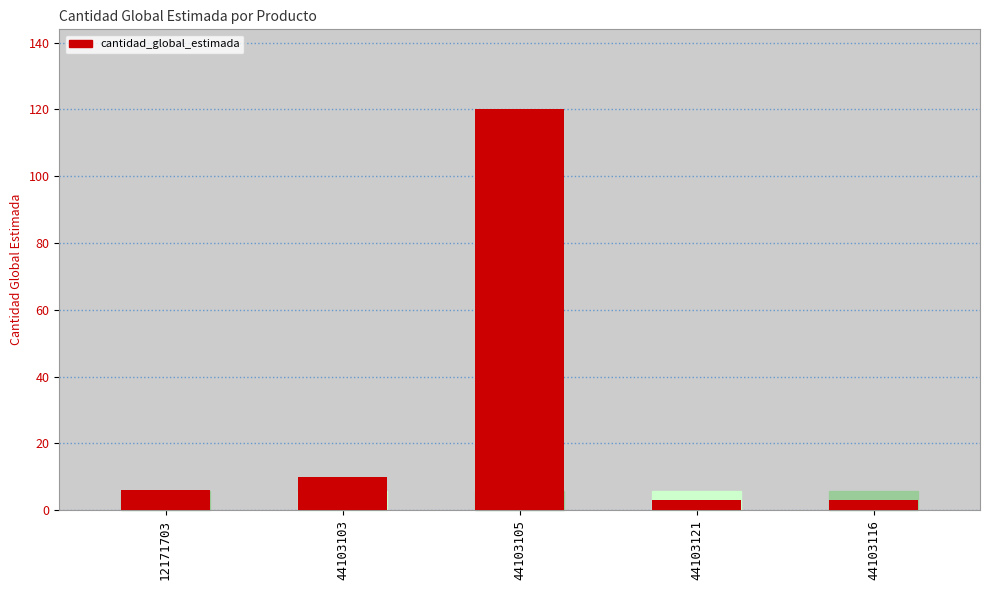

Count the number of categories in the chart.

5